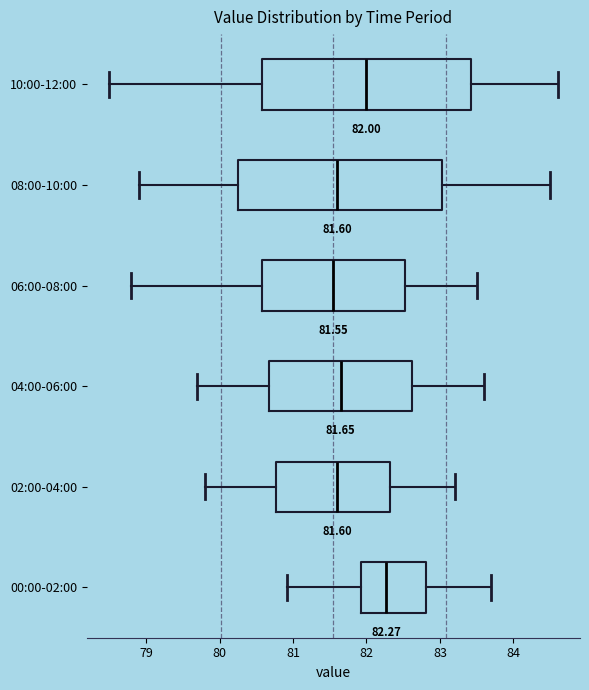

Which box has the furthest to the right median line?

00:00-02:00